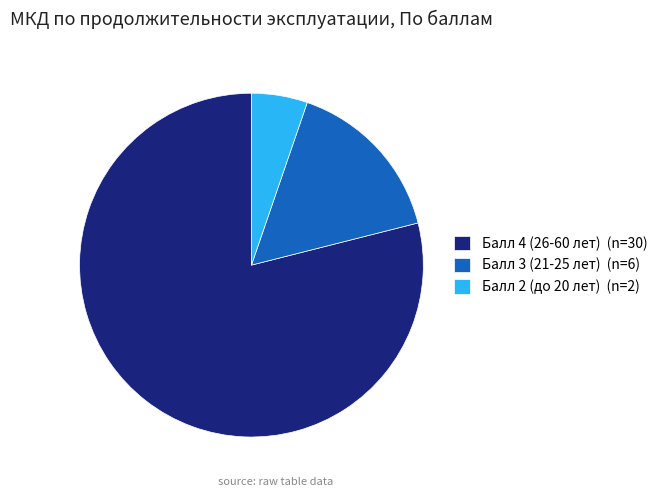

Is it true that Балл 2 (до 20 лет) (n=2) is 5% of the pie?

True